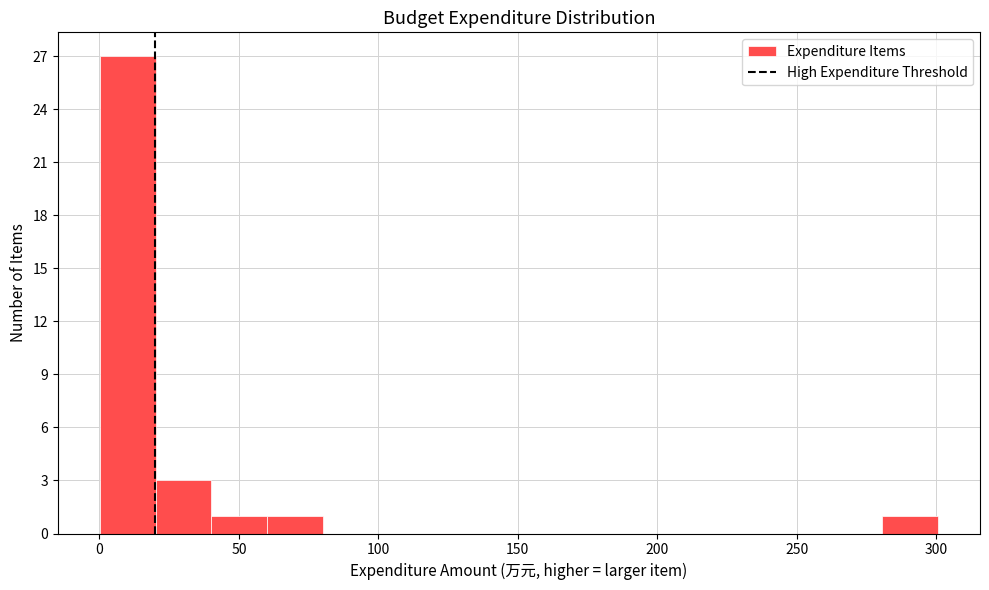

How tall is the bar that spans 0 to 20 on the x-axis? Neither the bar edges nor the heights are printed on the chart, so give them approximately, as read against the axes.

27